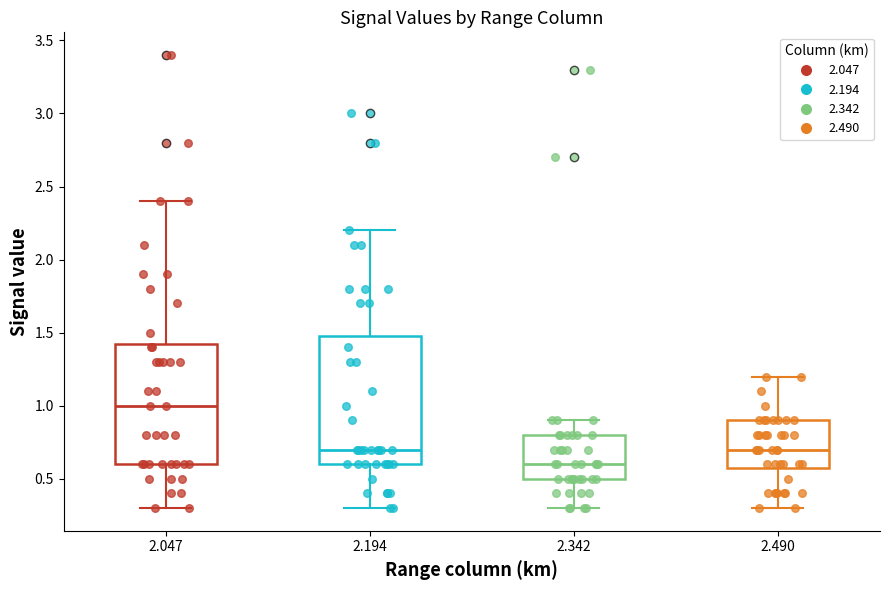

Which box's median line is the highest?

2.047